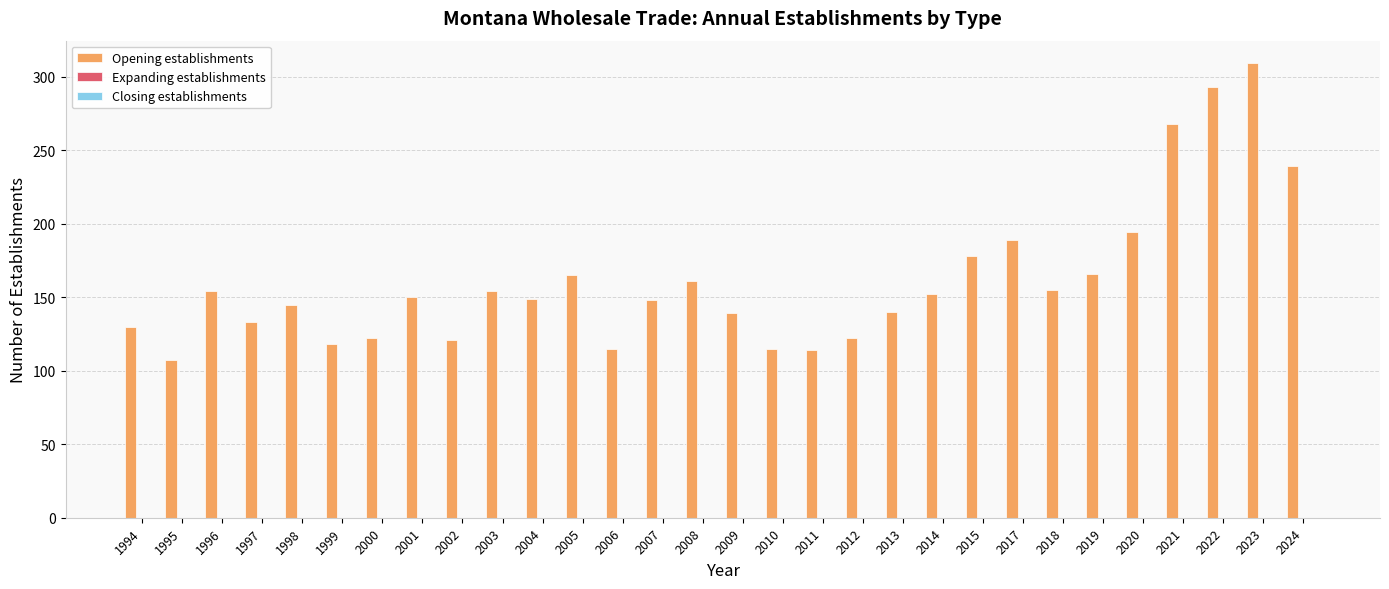

What is the minimum value shown in the chart?

107